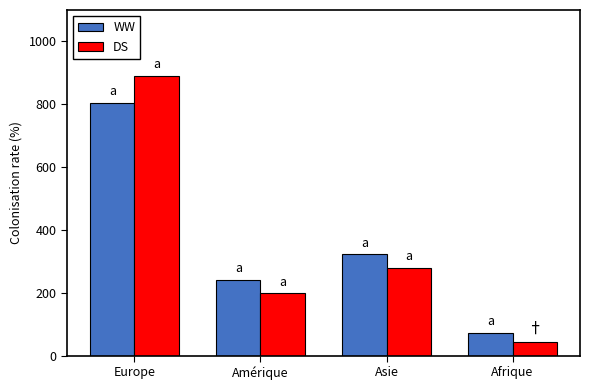

What is the smallest value displayed?

42